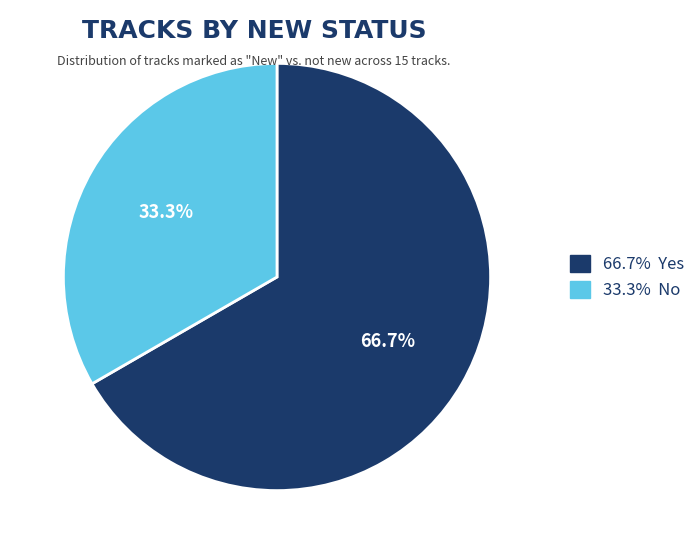

Which category has the smallest portion of the pie?

33.3% No